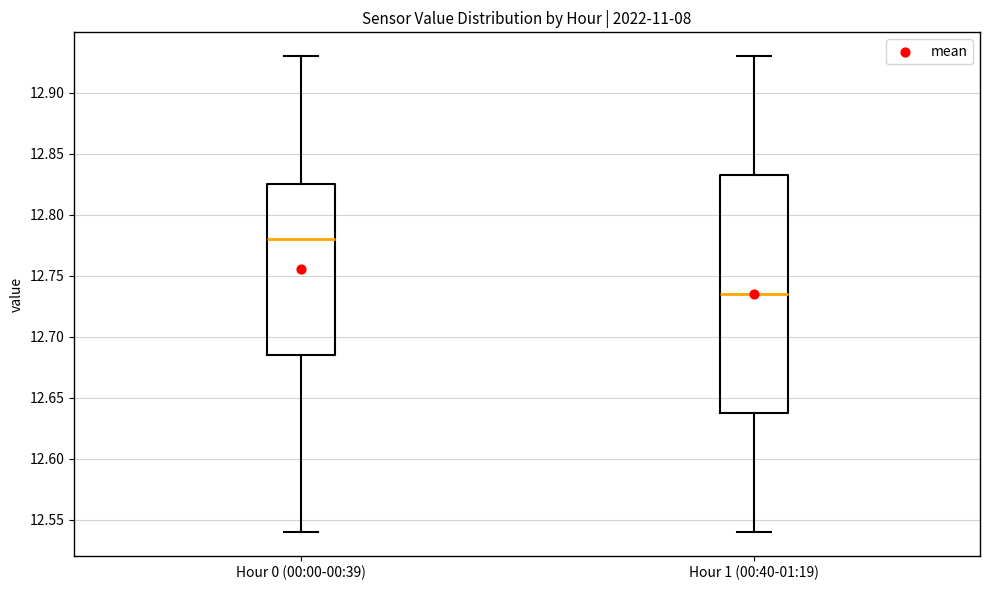

Reading left to right, read every box against the y-axis: the position of its median line, the range the box covers, and the ends of its whiskers. The values are not printed on the chart, so give them approximately, as read against the axis.

Hour 0 (00:00-00:39): median 12.780, box 12.685 to 12.825, whiskers 12.540 to 12.930
Hour 1 (00:40-01:19): median 12.735, box 12.640 to 12.835, whiskers 12.540 to 12.930